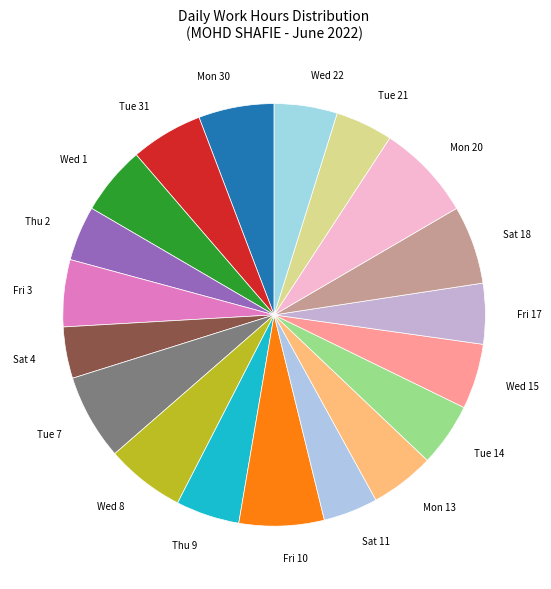

What is the largest slice in the pie chart?

Mon 20